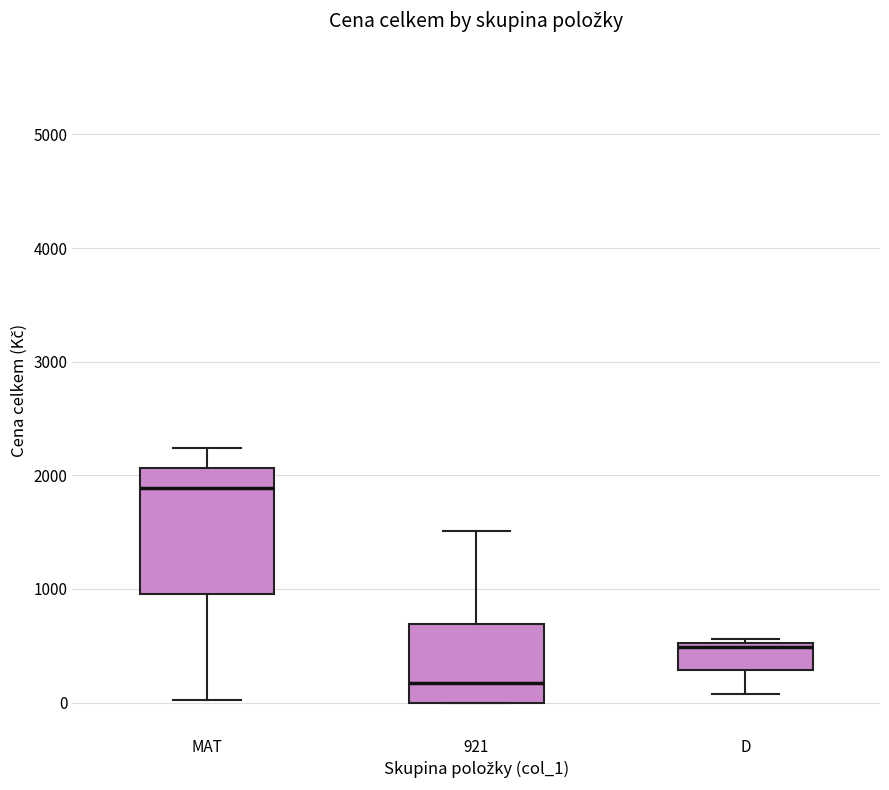

Reading left to right, read every box against the y-axis: the position of its median line, the range the box covers, and the ends of its whiskers. The values are not printed on the chart, so give them approximately, as read against the axis.

MAT: median 1900, box 1000 to 2100, whiskers 0 to 2200
921: median 200, box 0 to 700, whiskers 0 to 1500
D: median 500 (just below the box's upper edge), box 300 to 500, whiskers 100 to 600